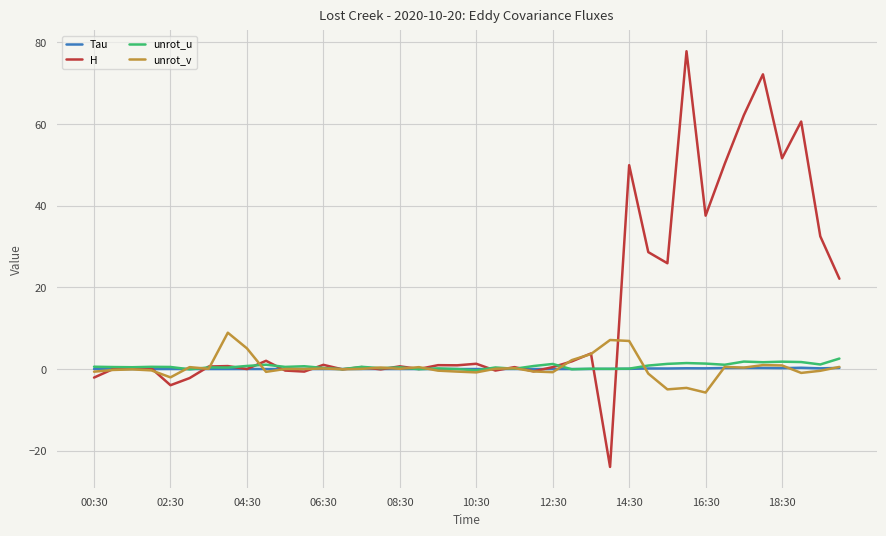

How many lines are shown in the chart?

4